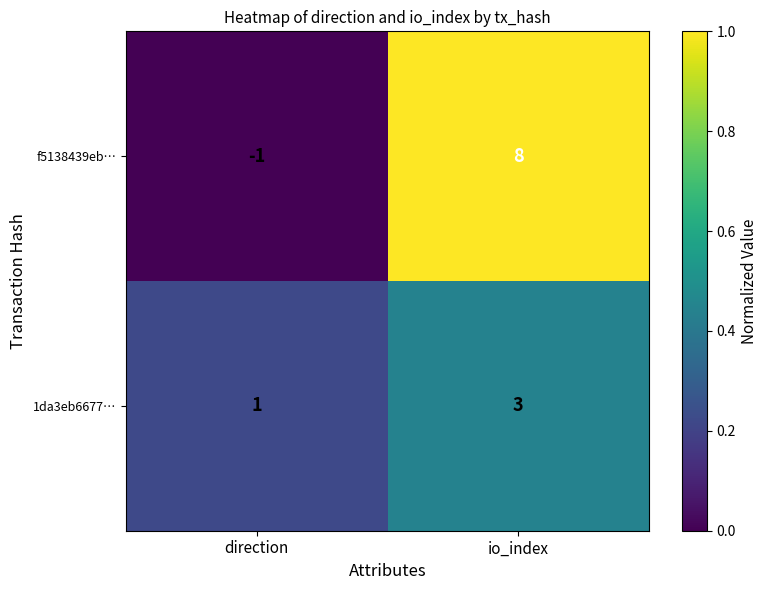

Rank the series at direction from highest to lowest value.

1da3eb6677…, f5138439eb…